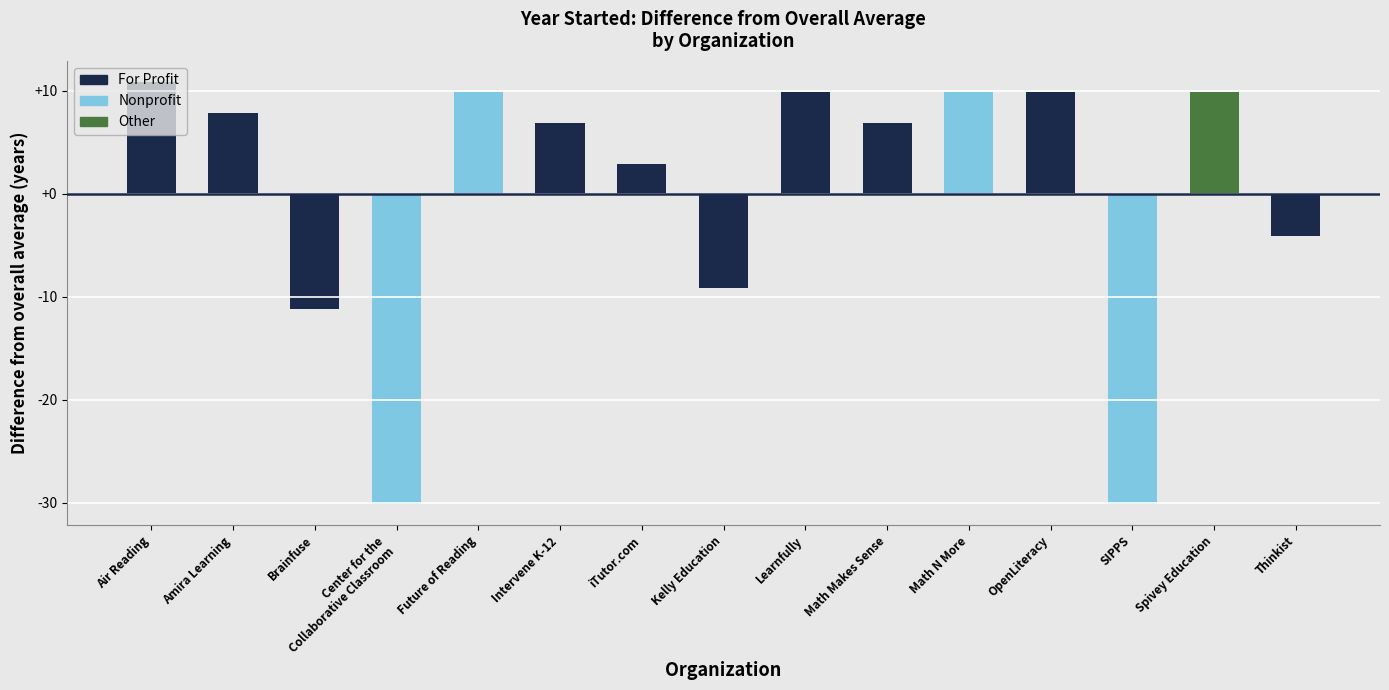

What is the label of the 3rd bar from the right?

SIPPS